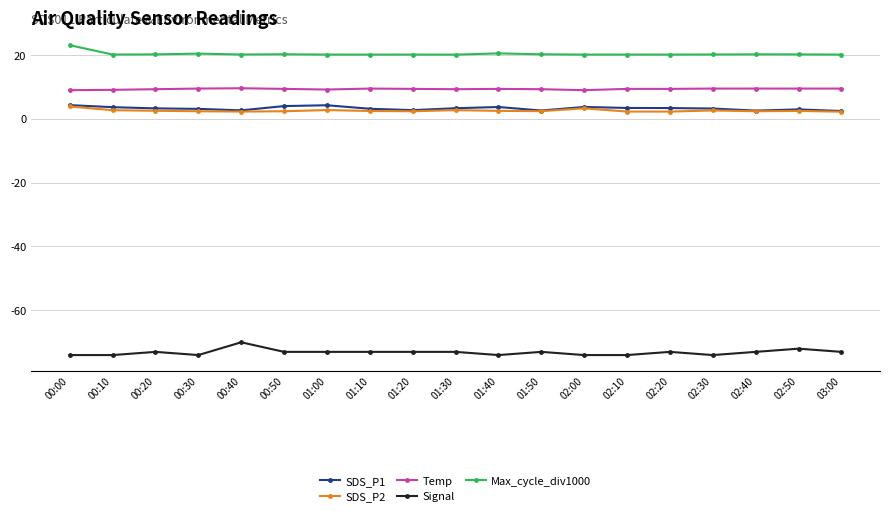

What is the total value across all series at 01:30?

-37.9